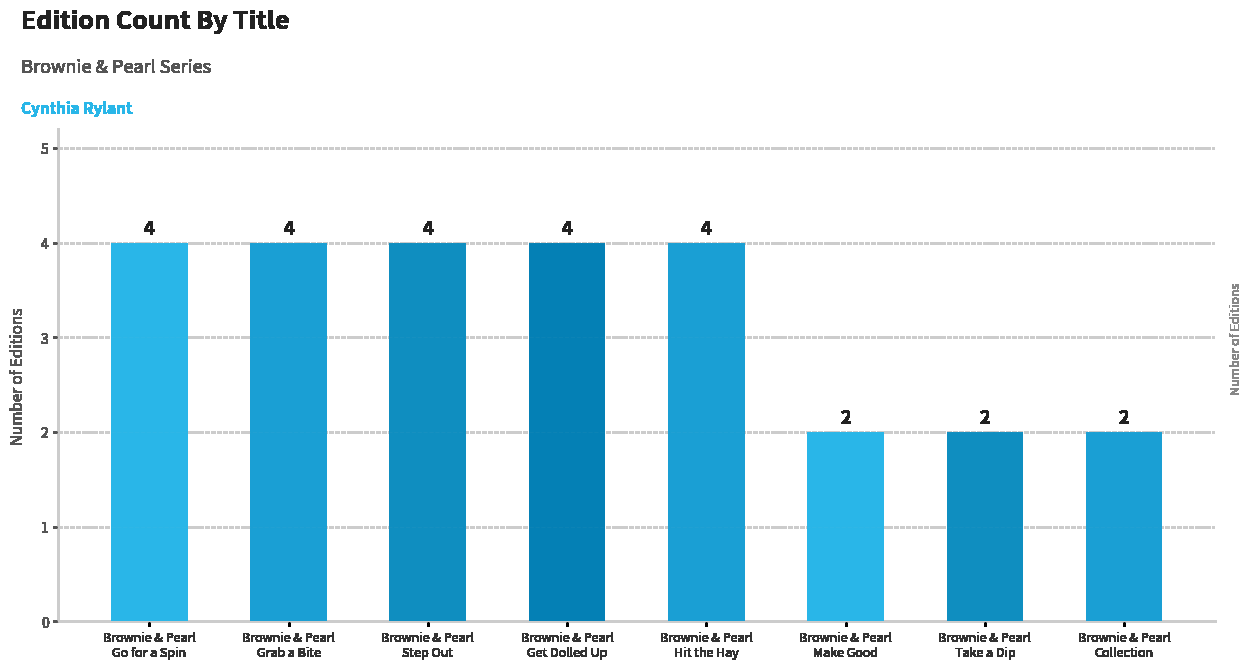

Reading right to left, transcribe all the data shown in this chart.

2	2	2	4	4	4	4	4